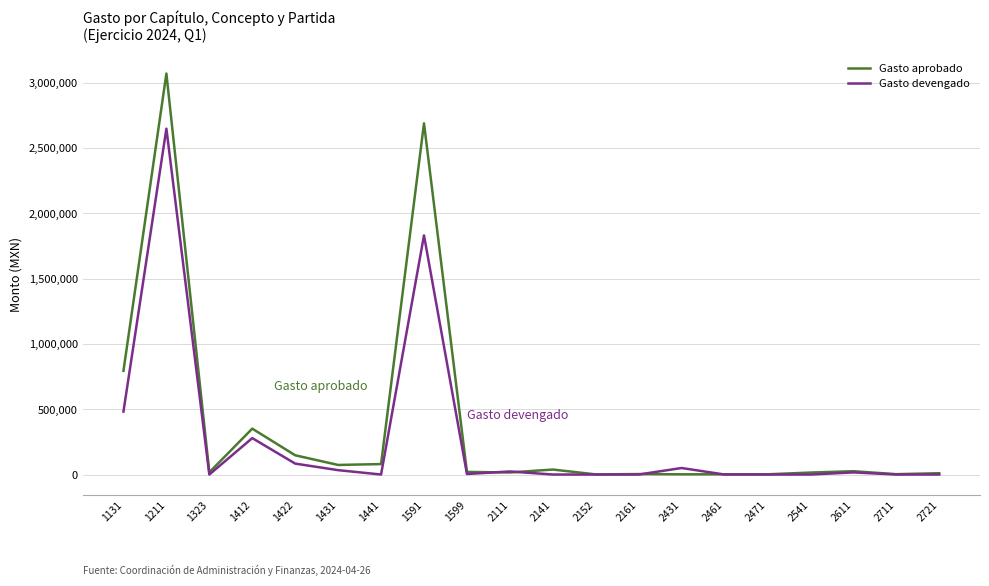

Does the chart have visible grid lines?

Yes